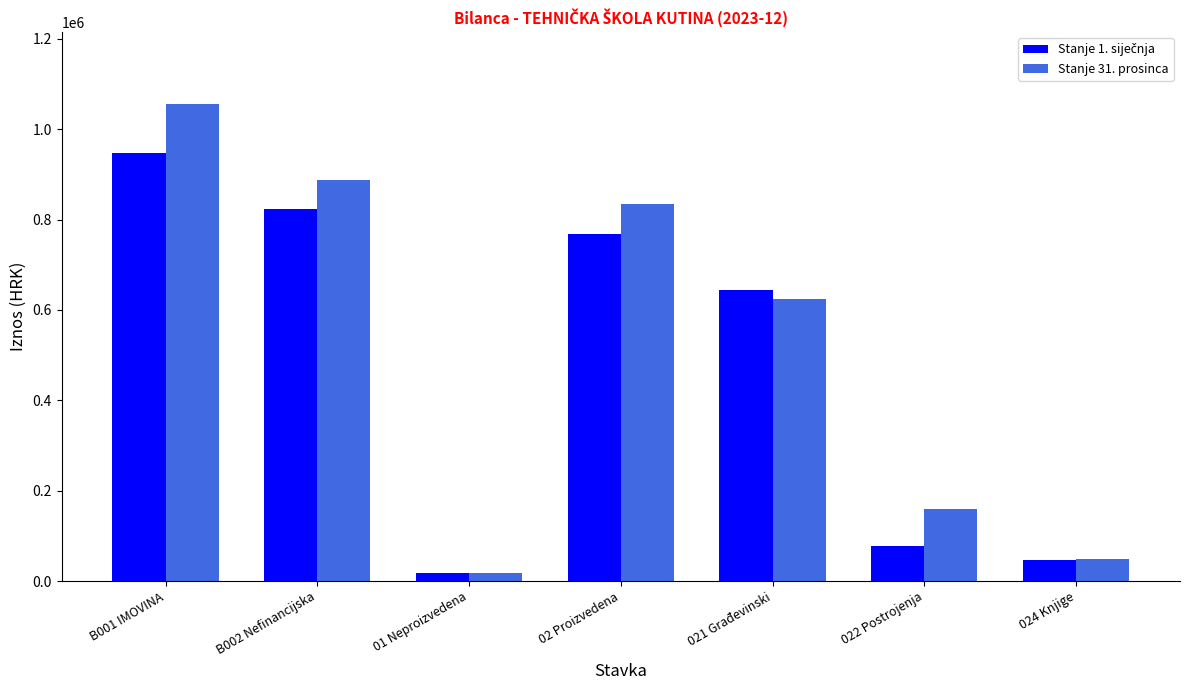

At which category does the chart reach its peak across all series?

B001 IMOVINA